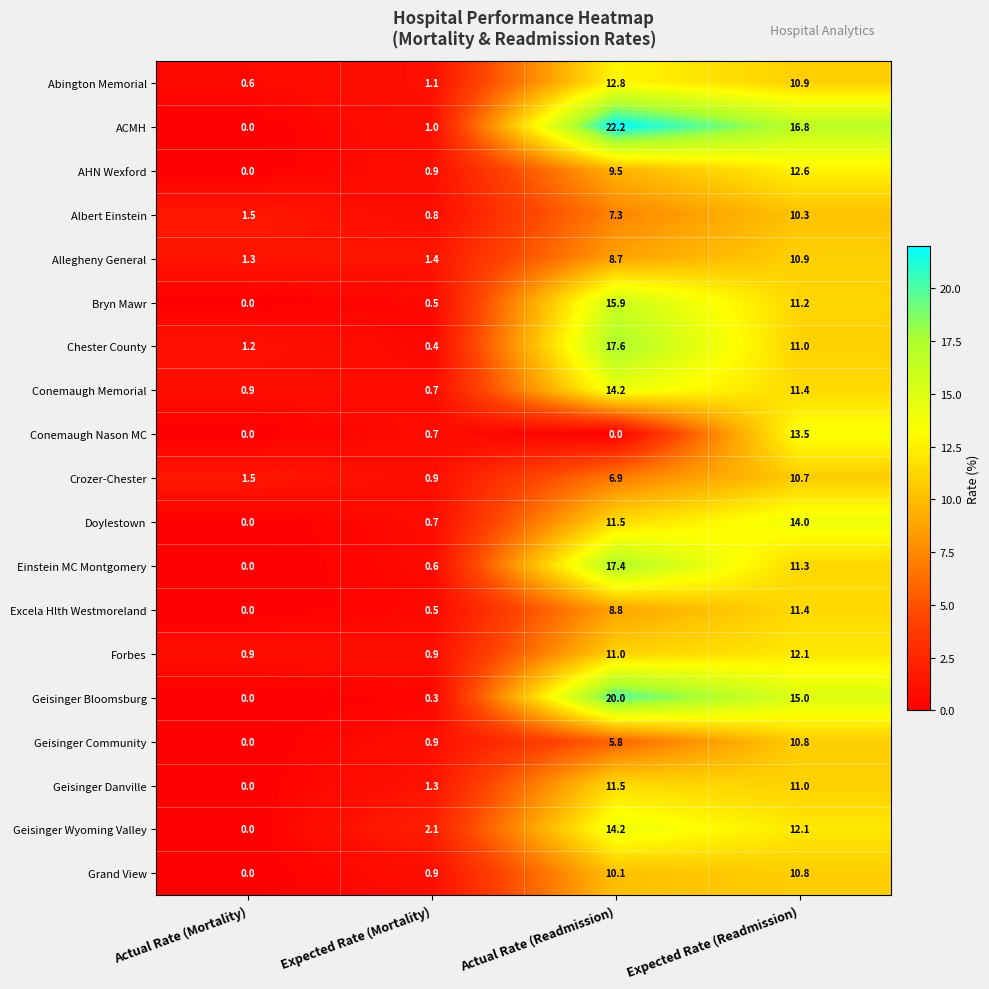

Rank the categories by AHN Wexford value from lowest to highest.

Actual Rate (Mortality), Expected Rate (Mortality), Actual Rate (Readmission), Expected Rate (Readmission)